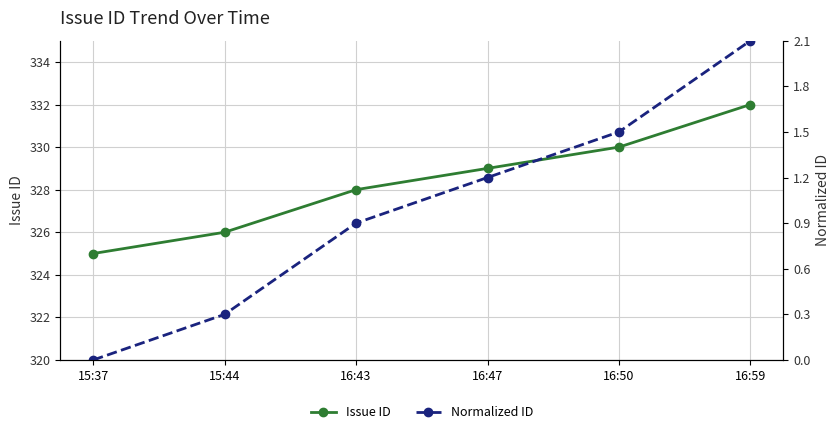

What is the difference between the maximum and minimum values in the Normalized ID series?

2.1